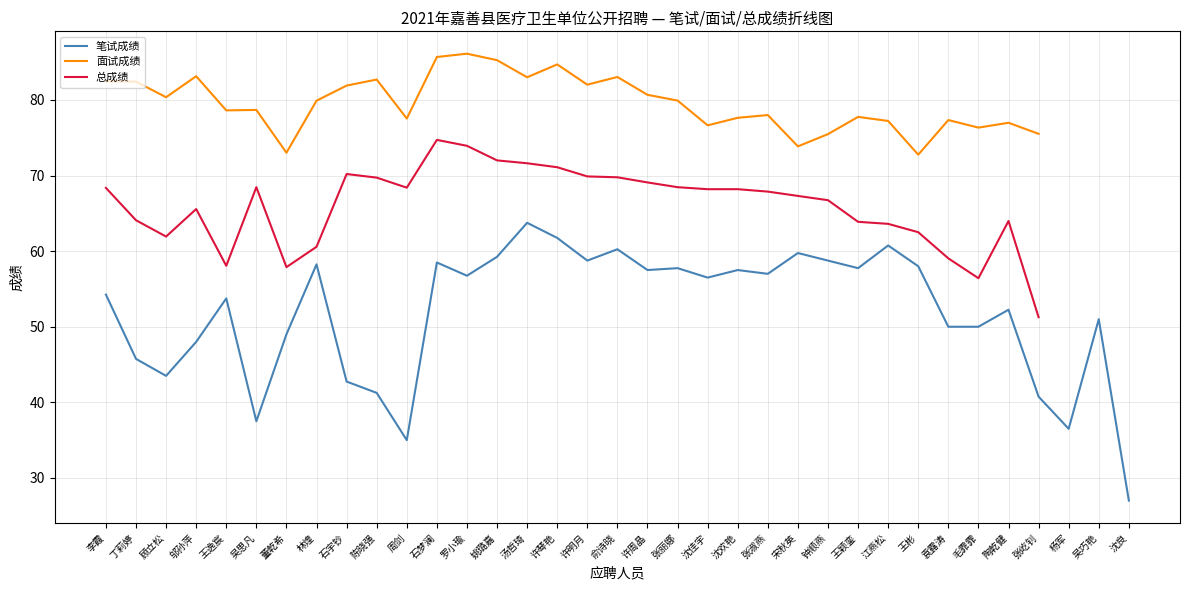

How many interior local valleys does the 总成绩 series have?

5